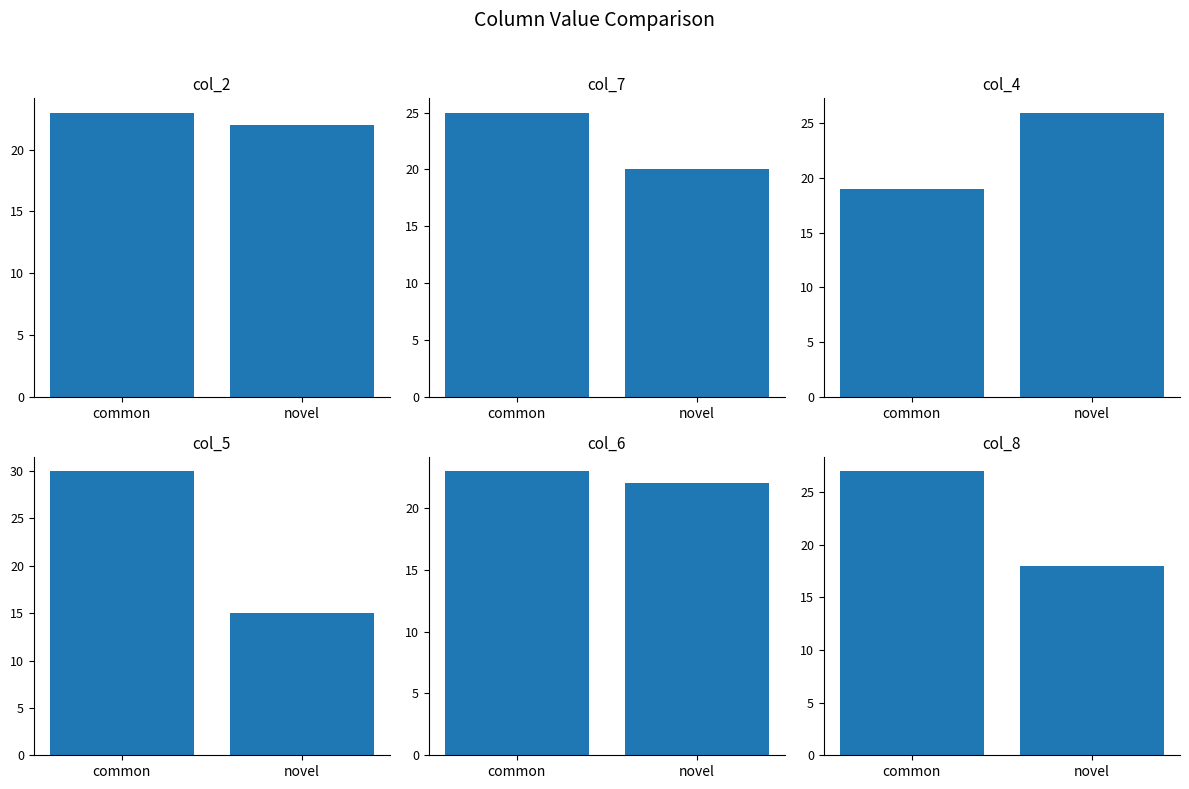

What is the maximum value shown in the chart?

30